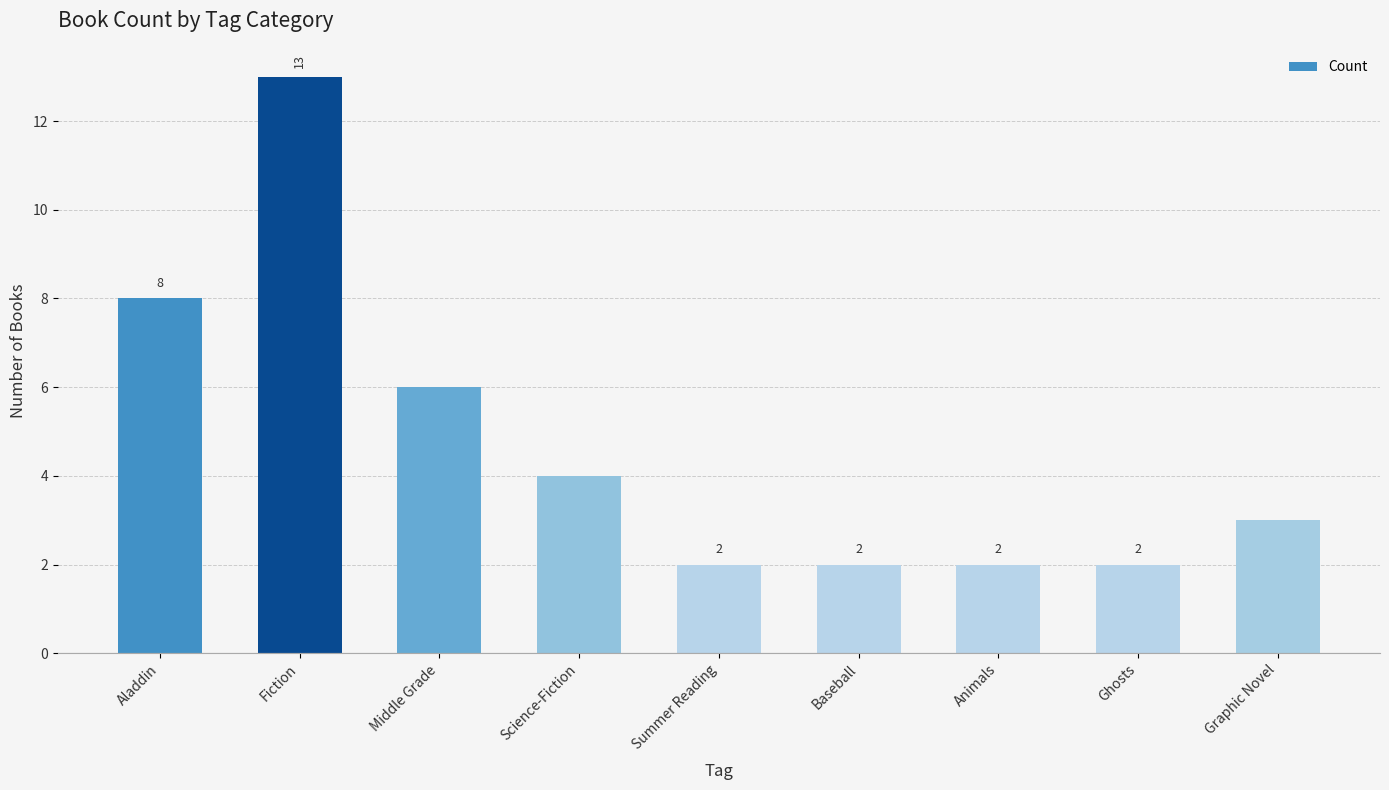

What is the sum of the values at Aladdin and Summer Reading?

10